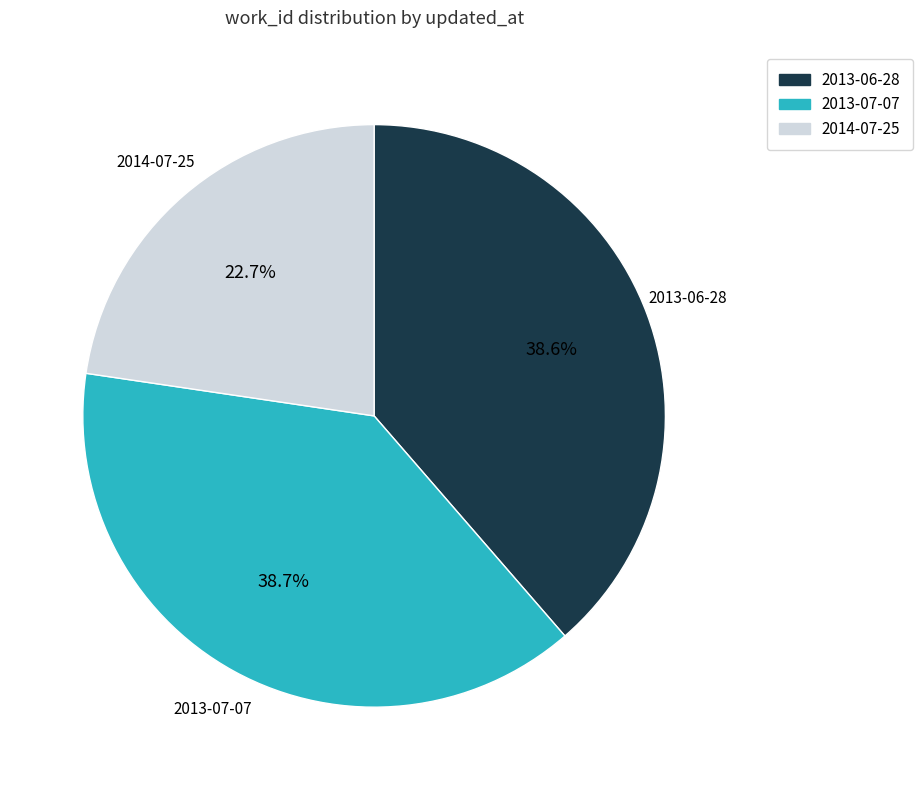

What is the total percentage of 2013-07-07 and 2013-06-28?

77.3%